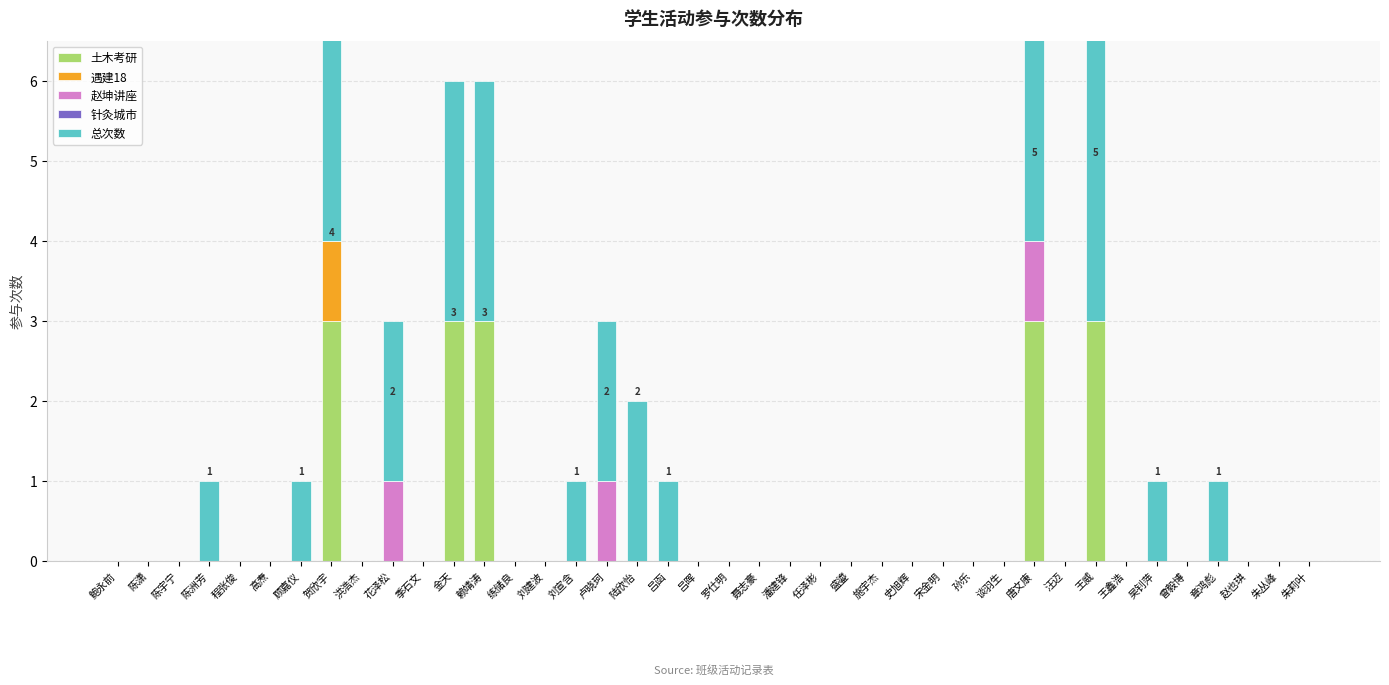

What position from the right is 顾嘉仪?

34